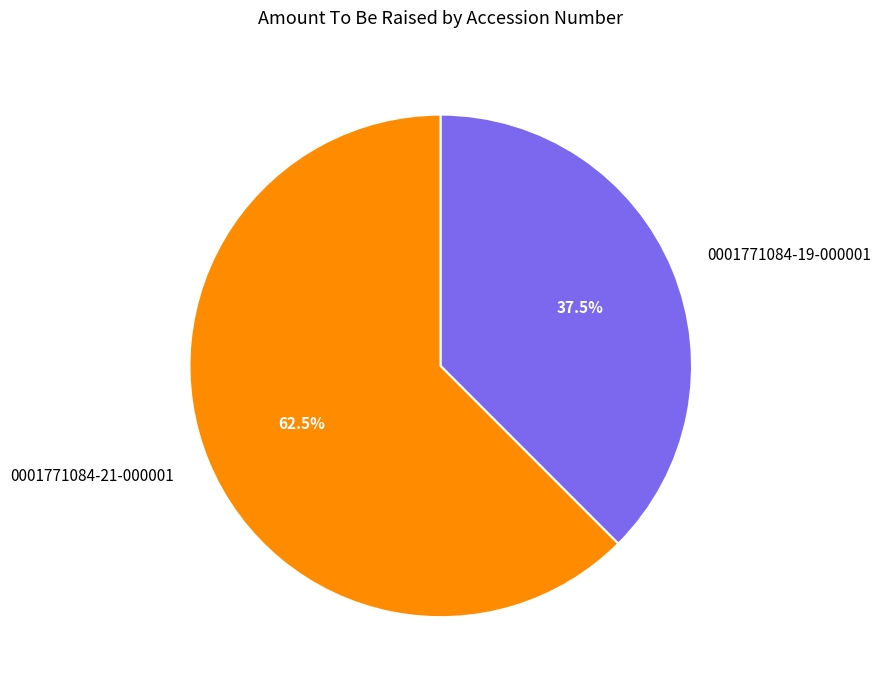

To the nearest percent, what is the average slice percentage?

50%